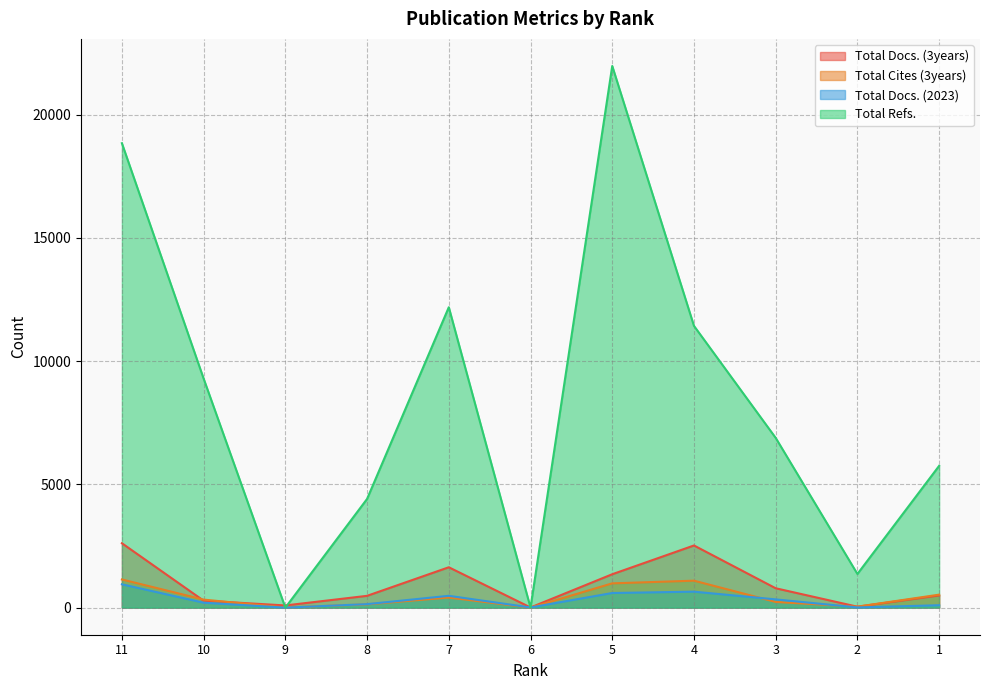

The Total Cites (3years) series shows 1651 at 4. True or false?

False